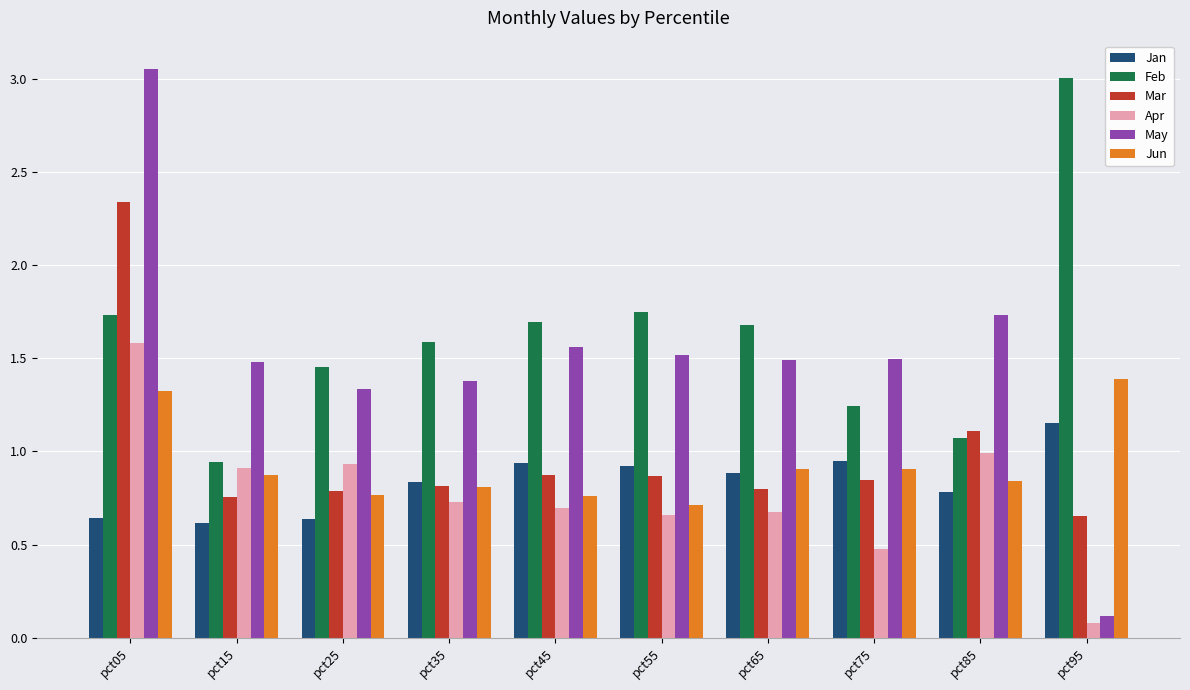

Which series has the largest range (max minus min)?

May